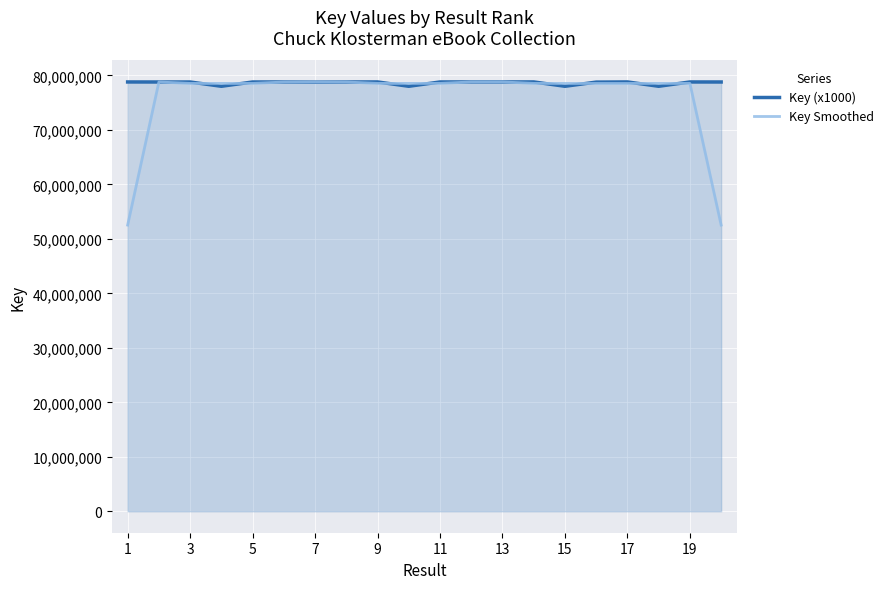

After their last crossing, which series has the higher values: Key (x1000) or Key Smoothed?

Key (x1000)